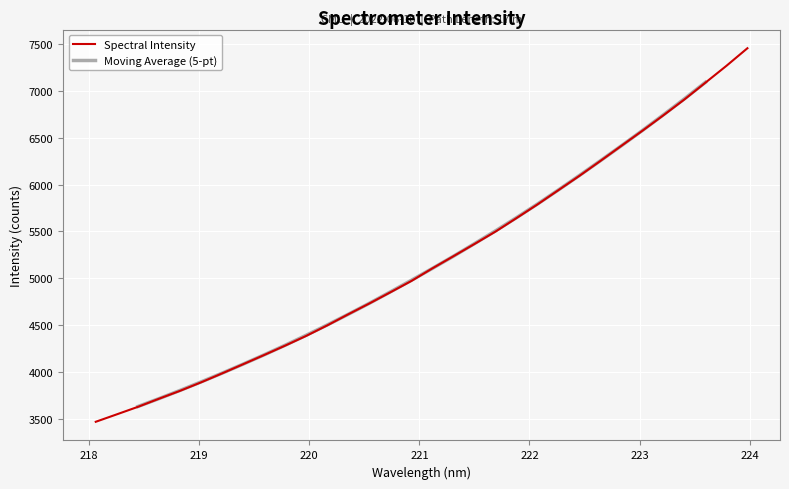

Does the chart display data point markers on the line(s)?

No